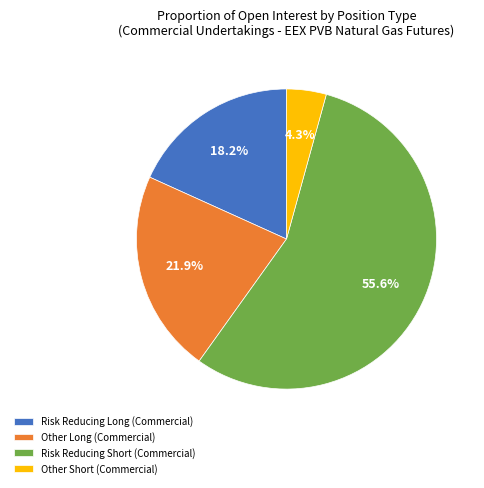

How many slices are in this pie chart?

4